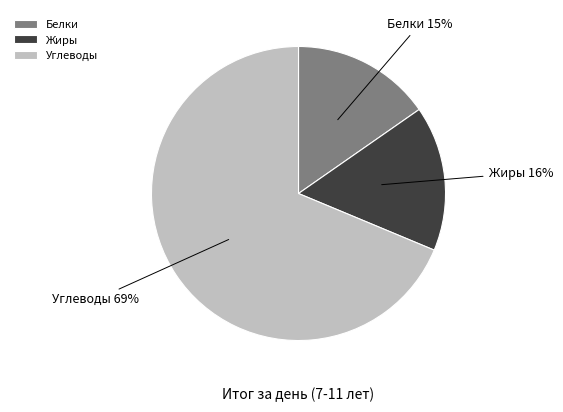

Which has a higher value, Белки or Углеводы?

Углеводы